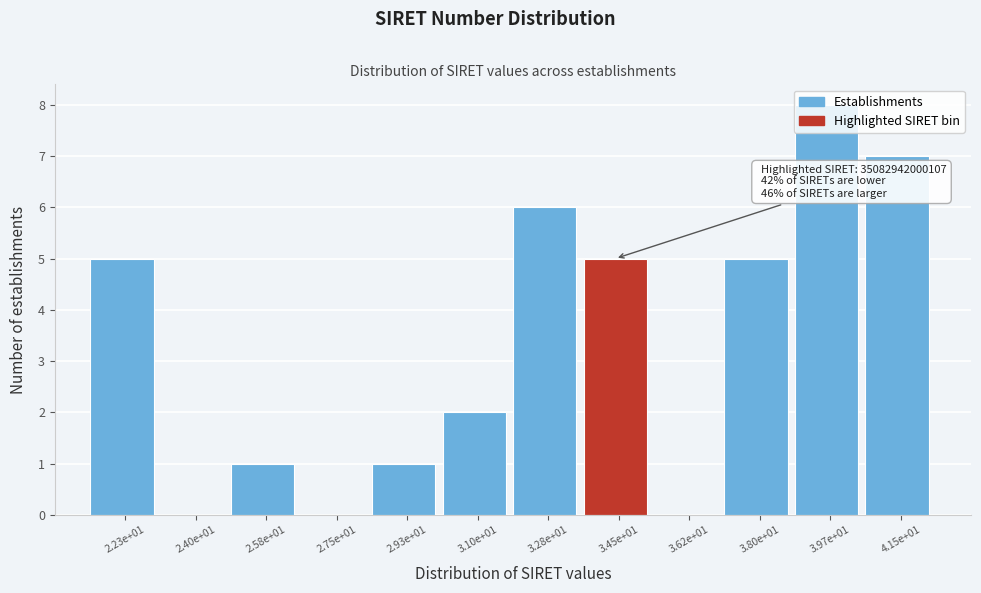

What is the change in value from 2.75e+01 to 3.80e+01?

+5